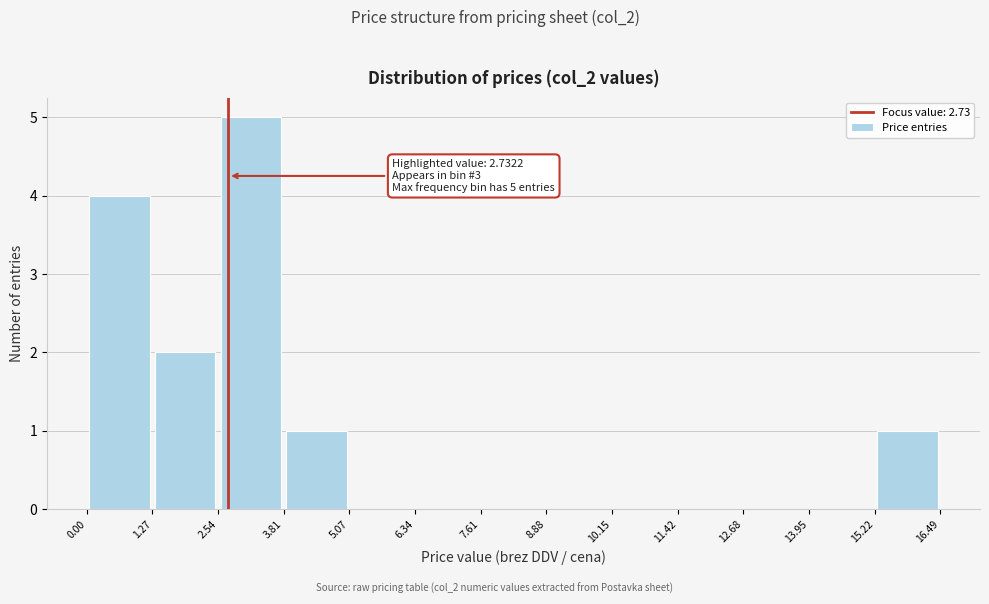

Which range on the x-axis has the tallest bar?

2.54 to 3.81